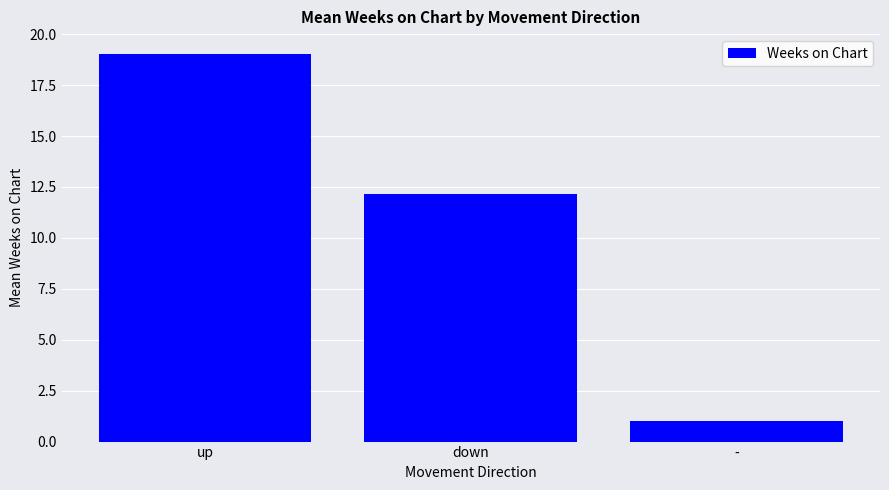

Reading left to right, transcribe all the data shown in this chart.

up=19.1	down=12.1	-=1.0